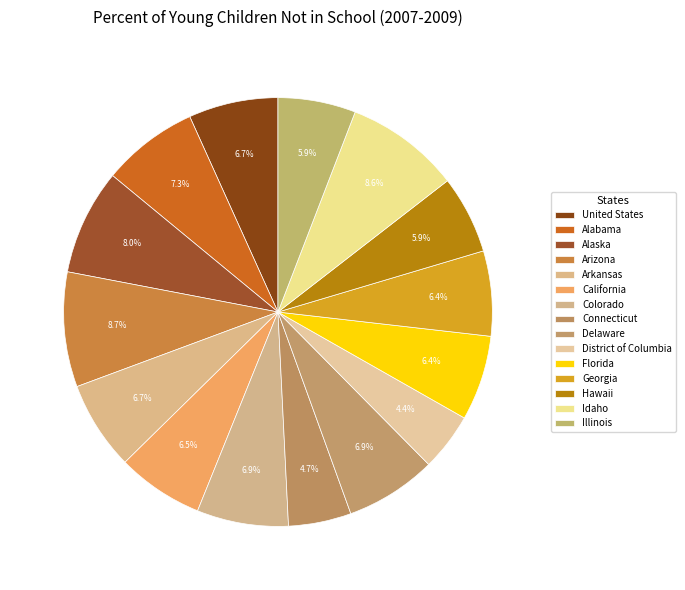

Is there a majority slice in this chart?

No